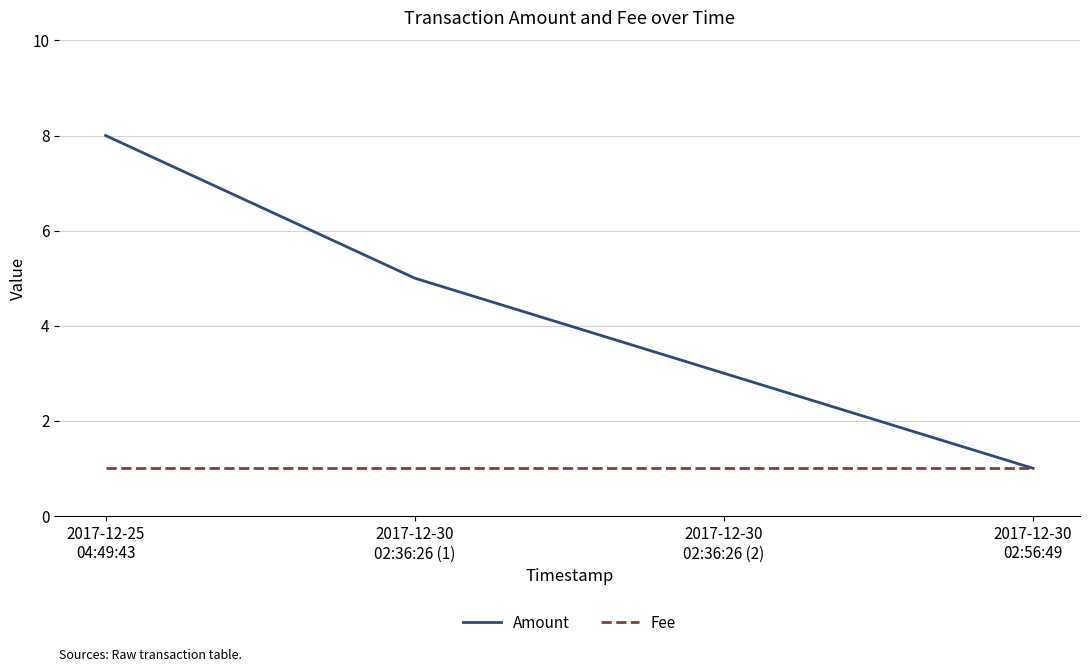

What is the smallest value displayed?

1